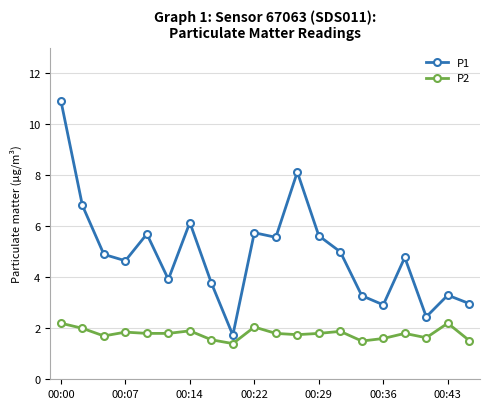

Rank the series by their average value, from highest to lowest.

P1, P2